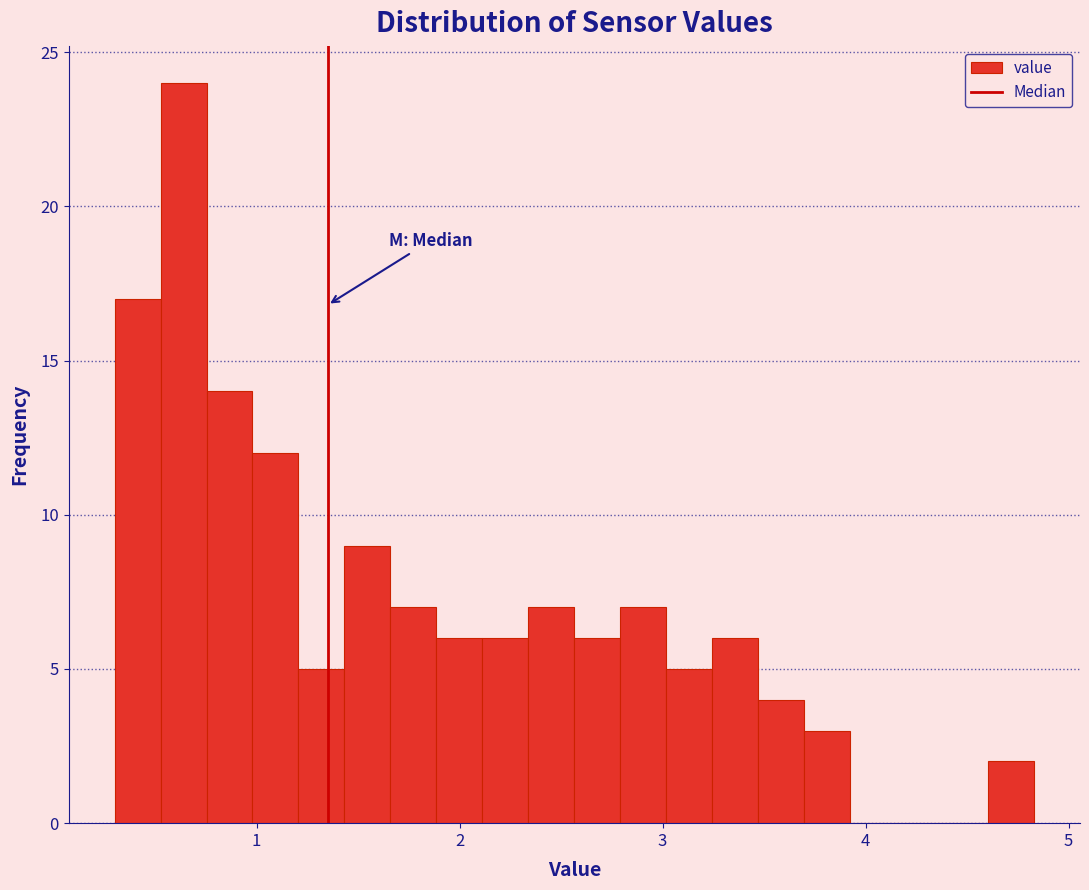

Read against the x-axis, roughly where is the centre of the tallest bar?

0.6